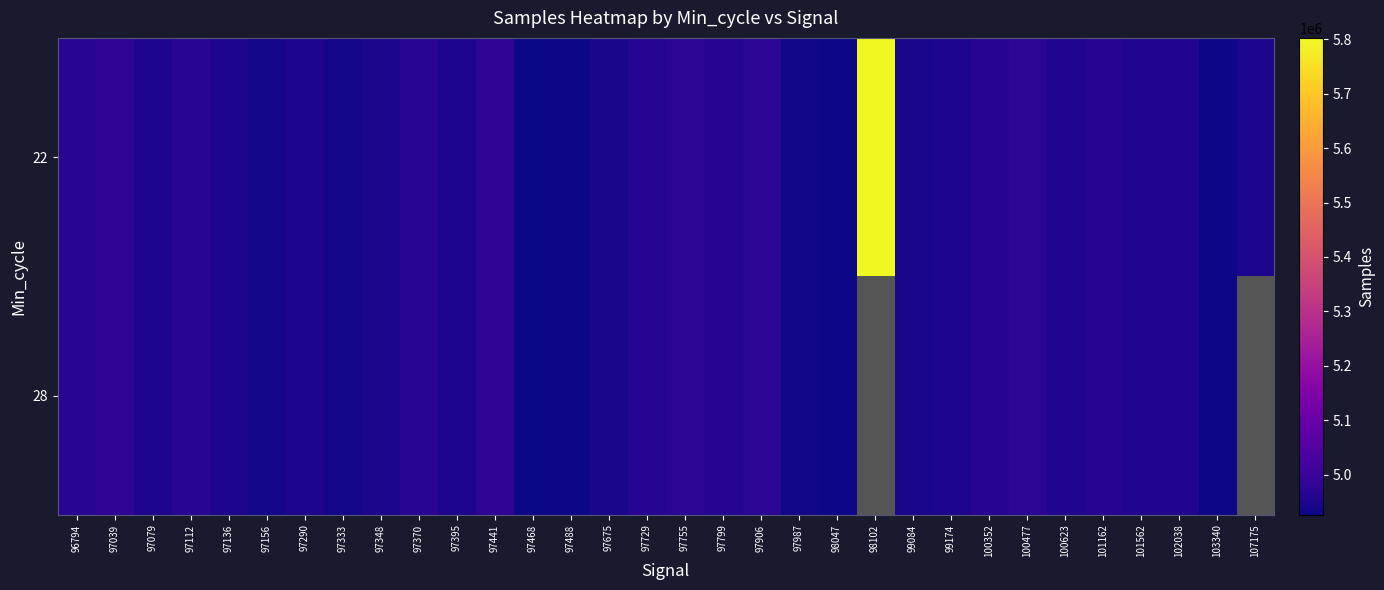

Which series has the widest spread of values?

22